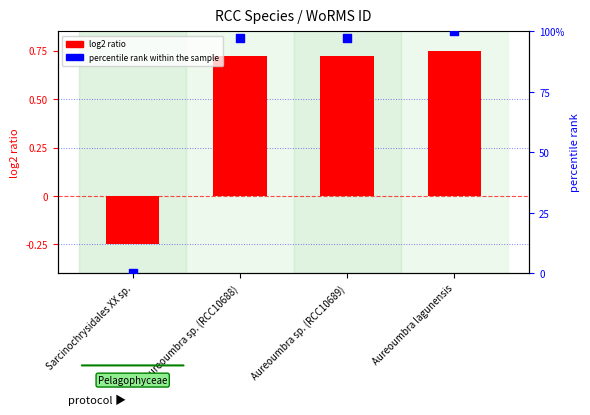

Which series reaches the minimum Y coordinate?

log2 ratio